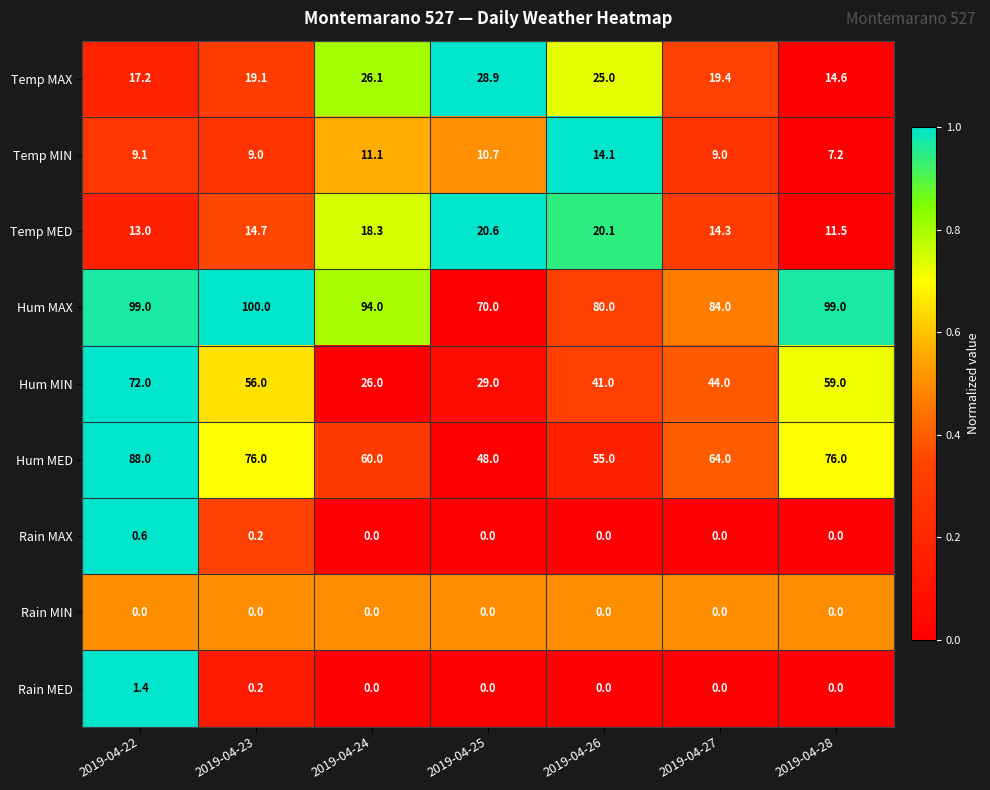

What is the difference between the Hum MIN values at 2019-04-24 and 2019-04-23?

30.0